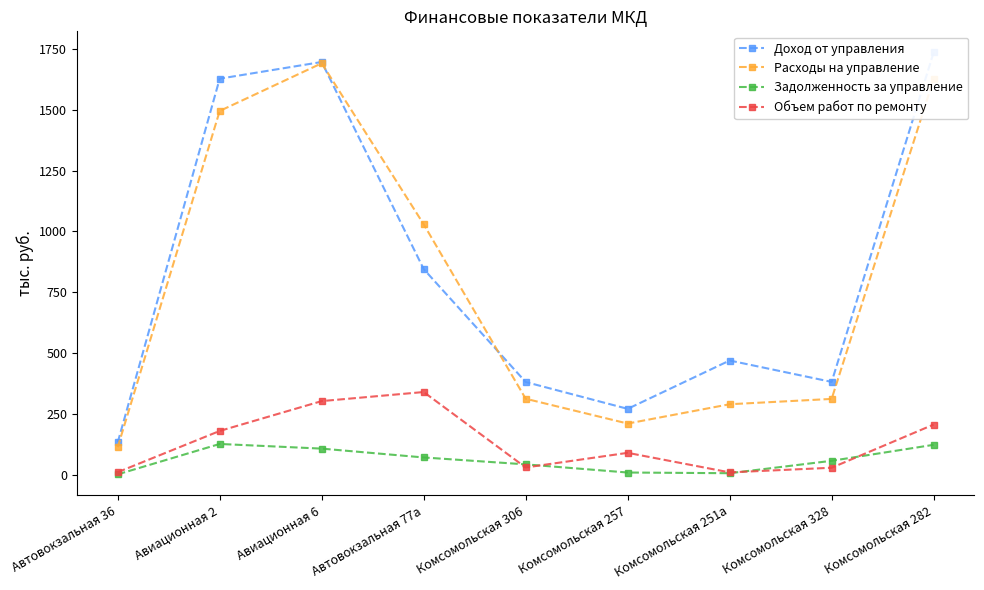

Is it true that Задолженность за управление equals 12.4 at Комсомольская 257?

False